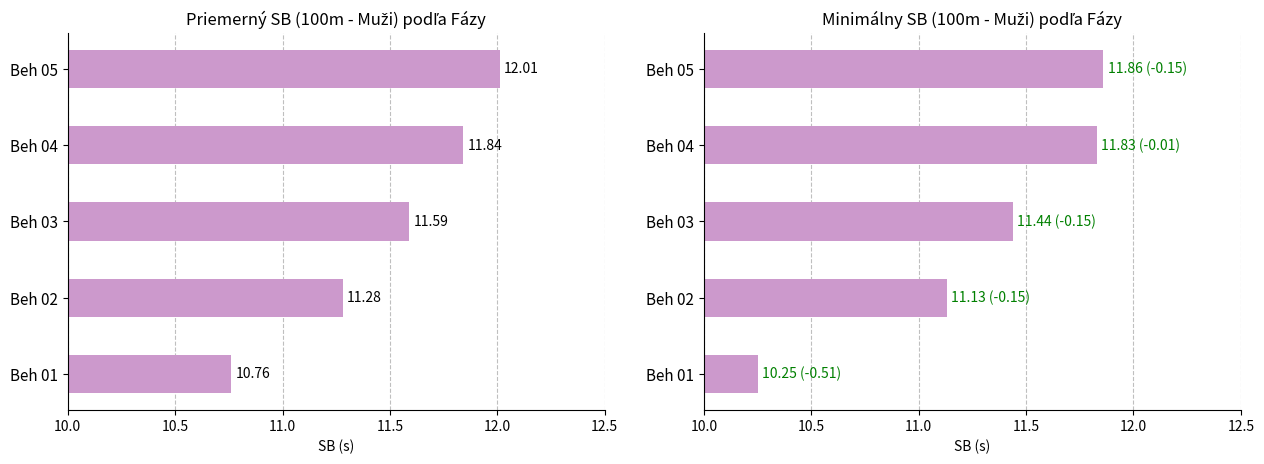

Count the number of data series in this chart.

2